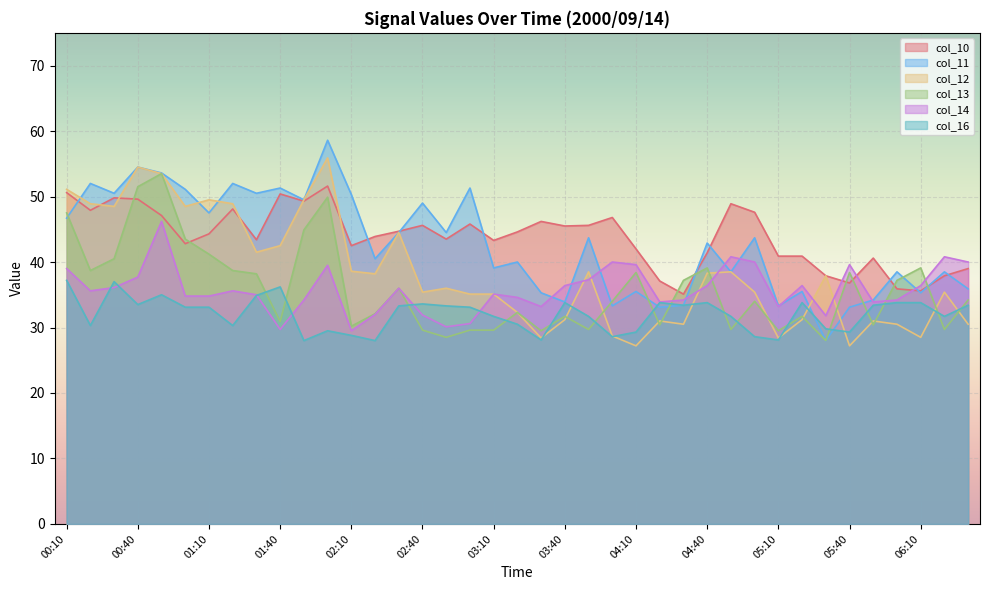

True or false: col_11 and col_12 intersect in this chart.

True